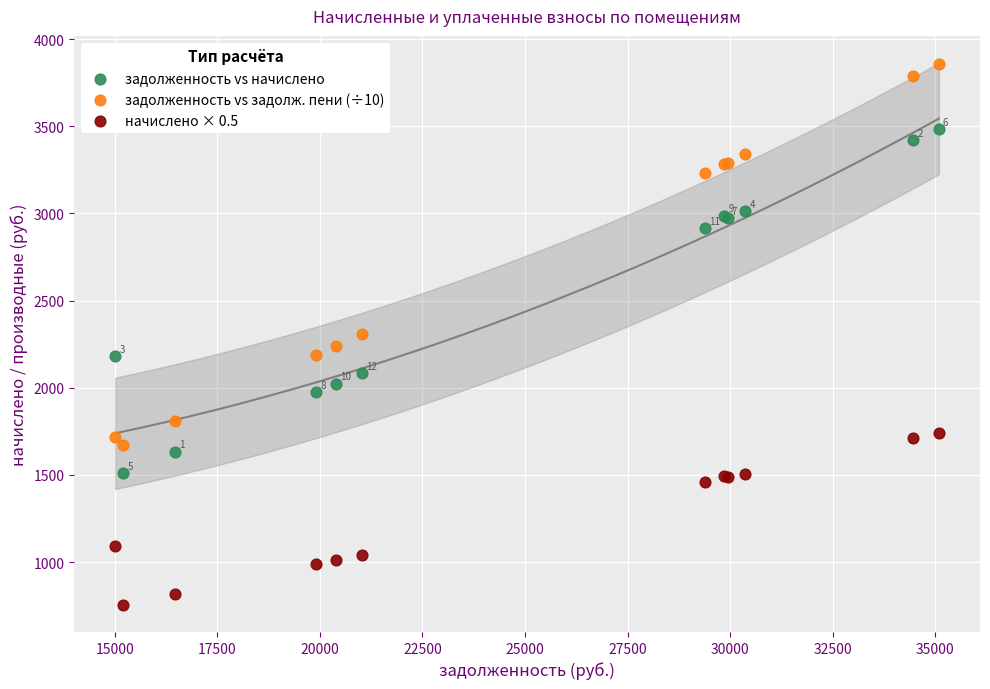

In the задолженность vs начислено series, what Y value is closest to 2496?

2180.1